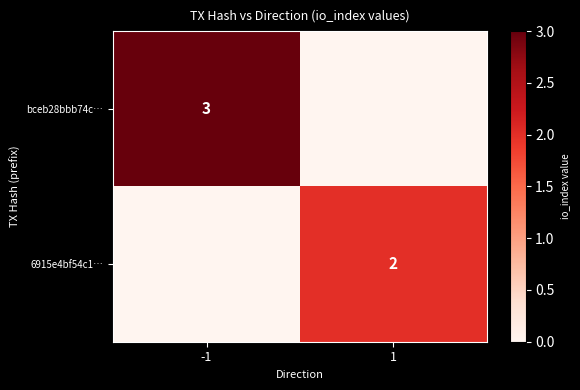

The value of bceb28bbb74c… at -1 is 3. True or false?

True